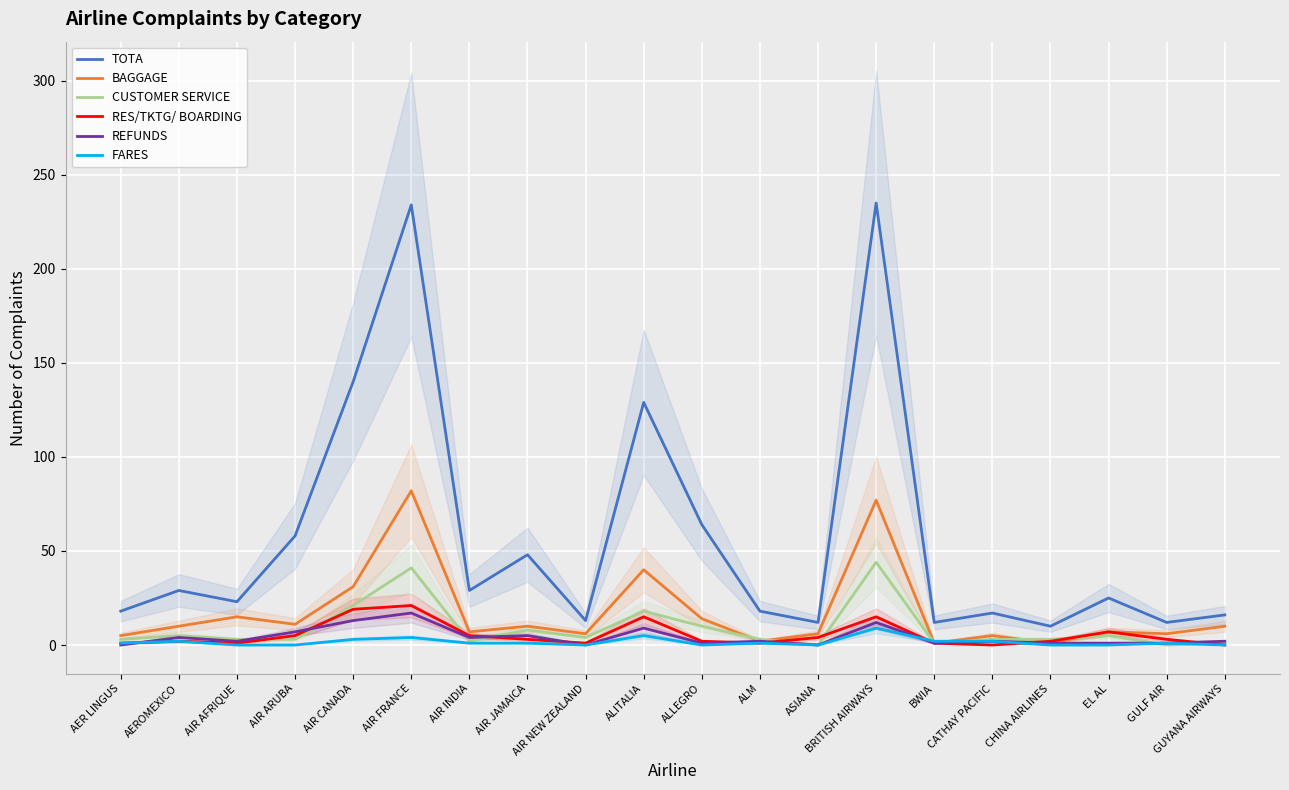

At which label is CUSTOMER SERVICE closest to 22?

AIR CANADA